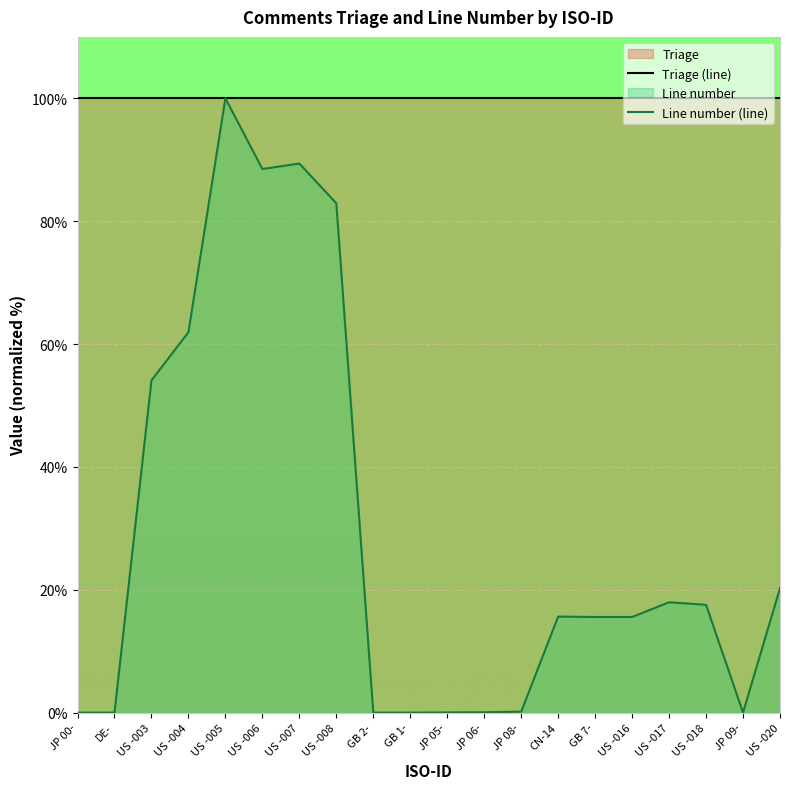

What is the value of the 4th point from the left?

61.9